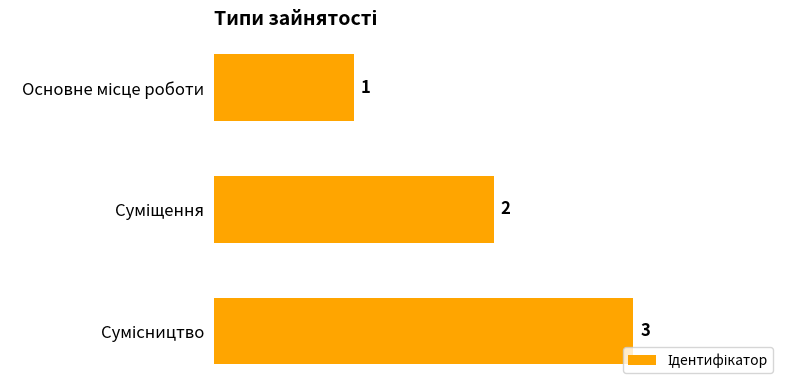

What is the smallest value displayed?

1